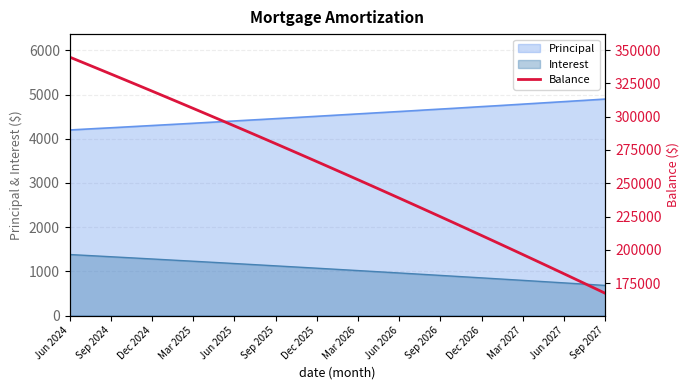

What is the minimum value for Principal?

4198.0